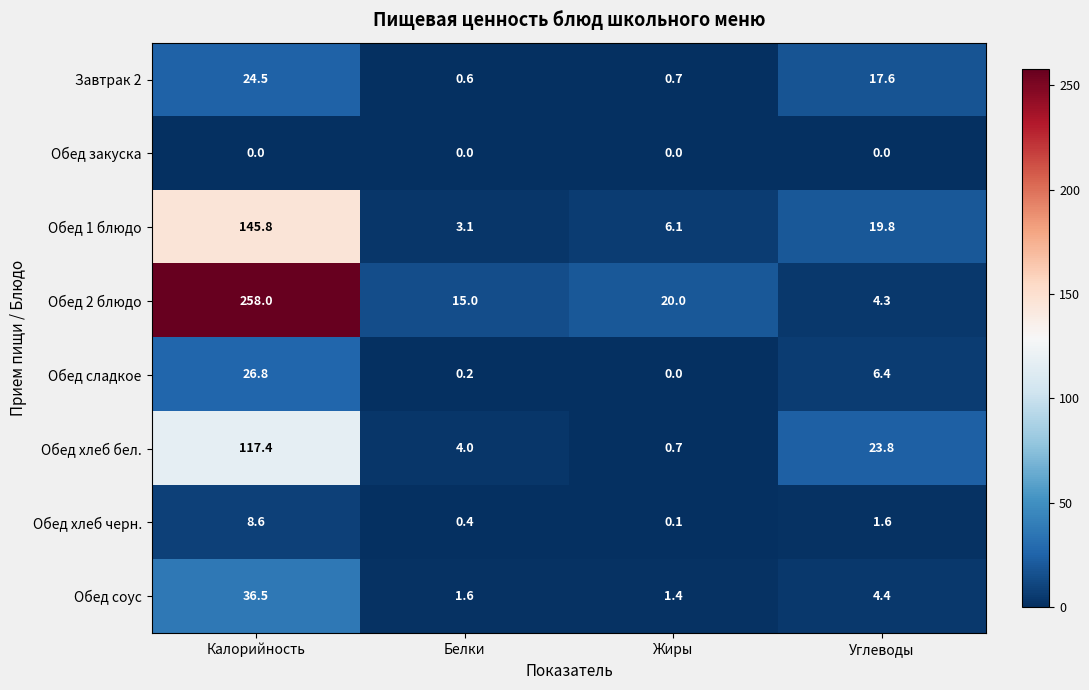

What is the highest value of the Обед хлеб бел. series?

117.4